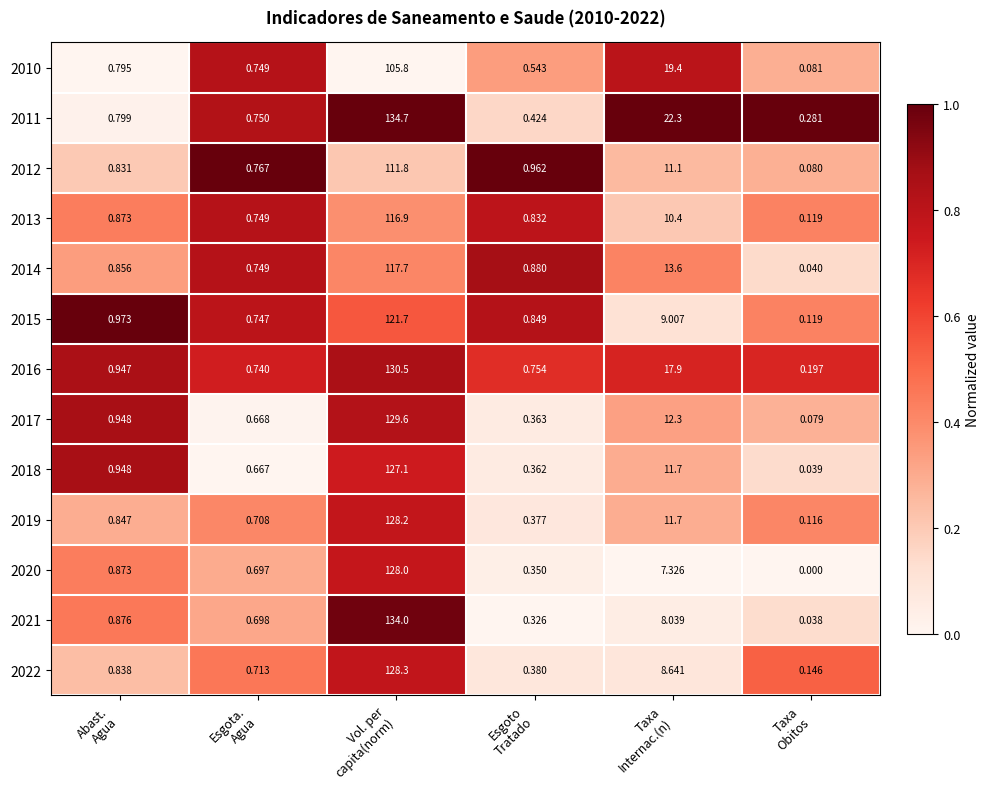

How many series are shown in this chart?

13